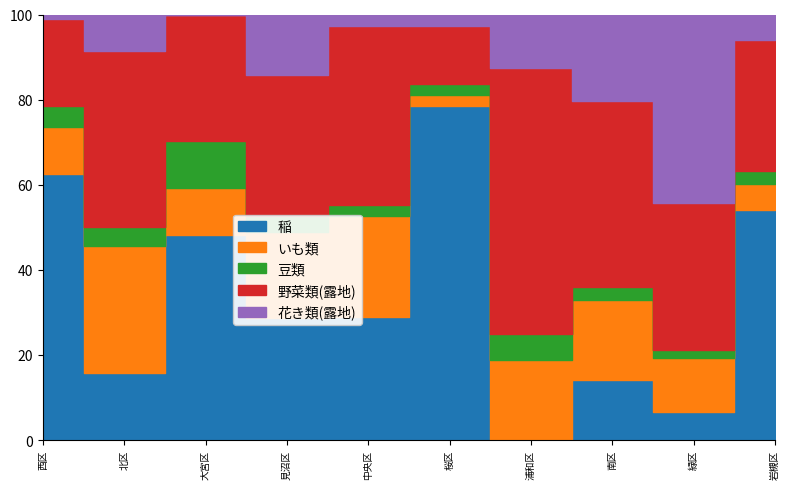

How many intersections are there between いも類 and 花き類(露地)?

1